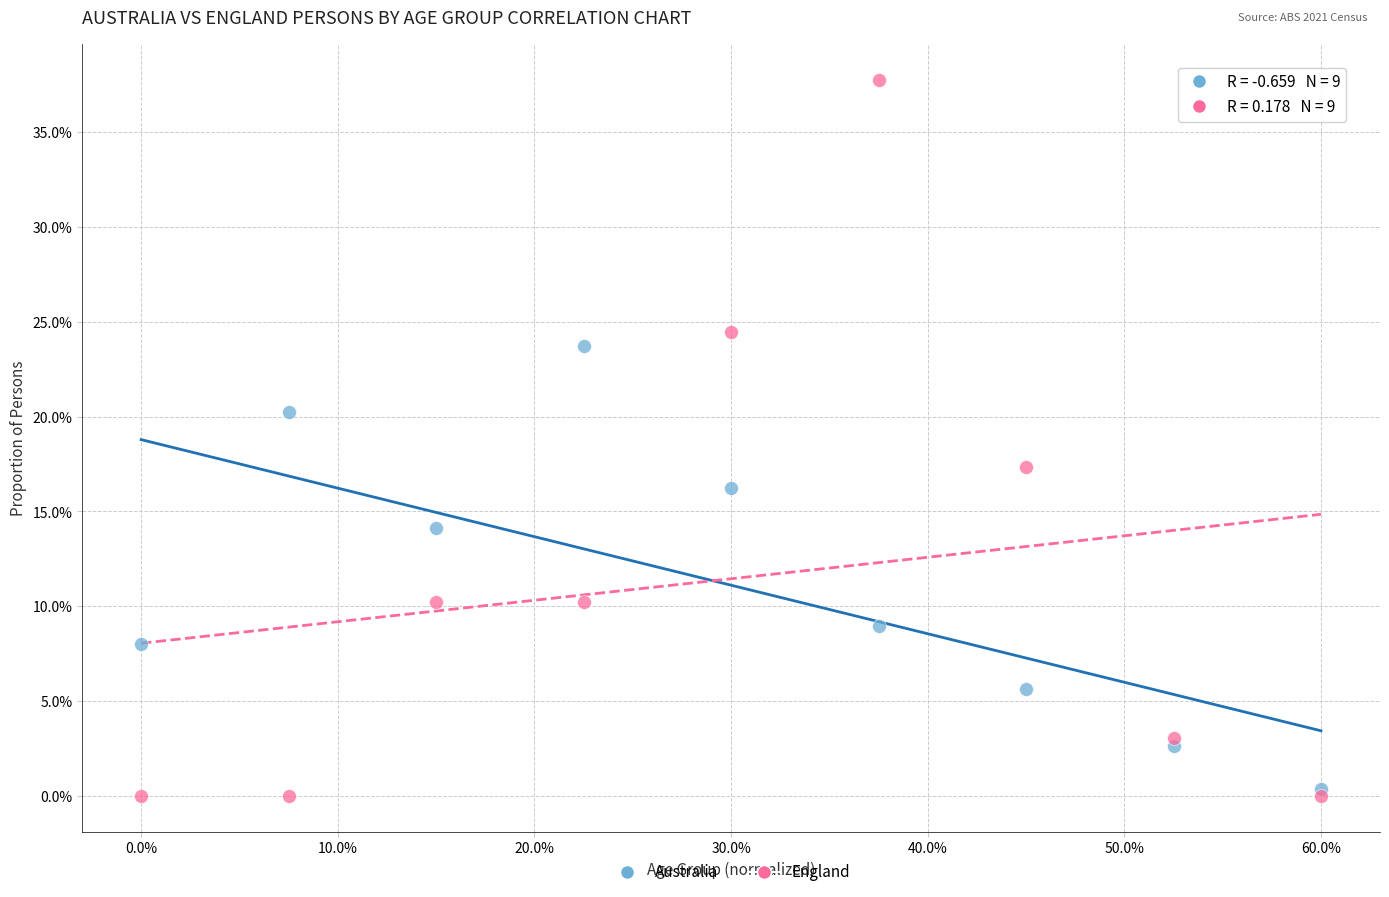

Which series reaches the maximum Y coordinate?

England